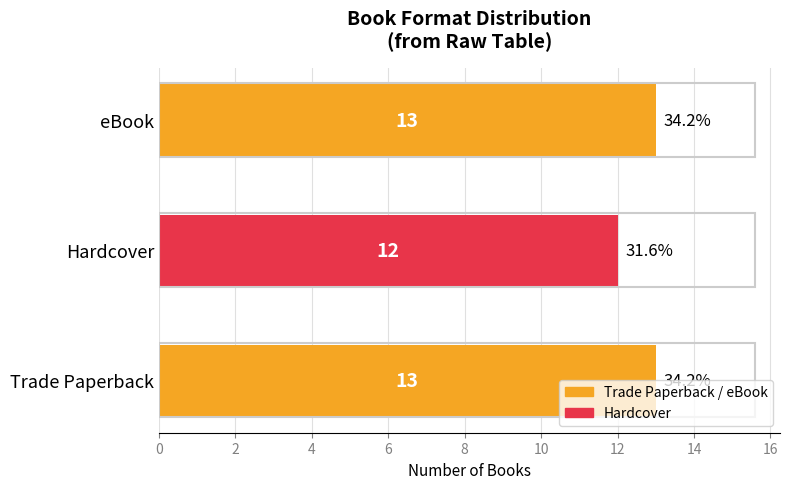

The value at Trade Paperback is 13. True or false?

True